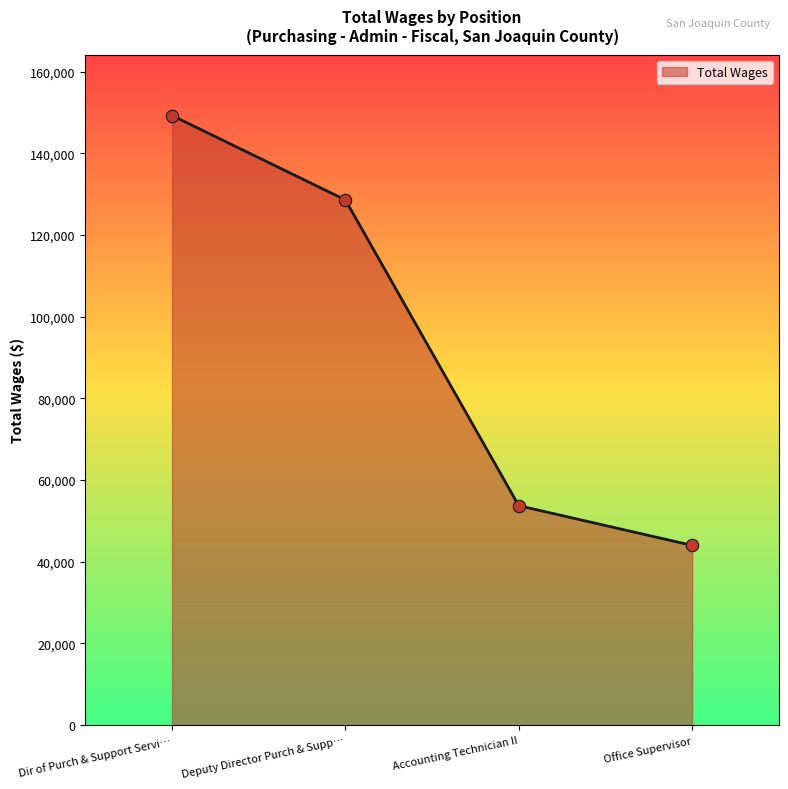

What is the change in value from Dir of Purch & Support Servi… to Deputy Director Purch & Supp…?

-20671